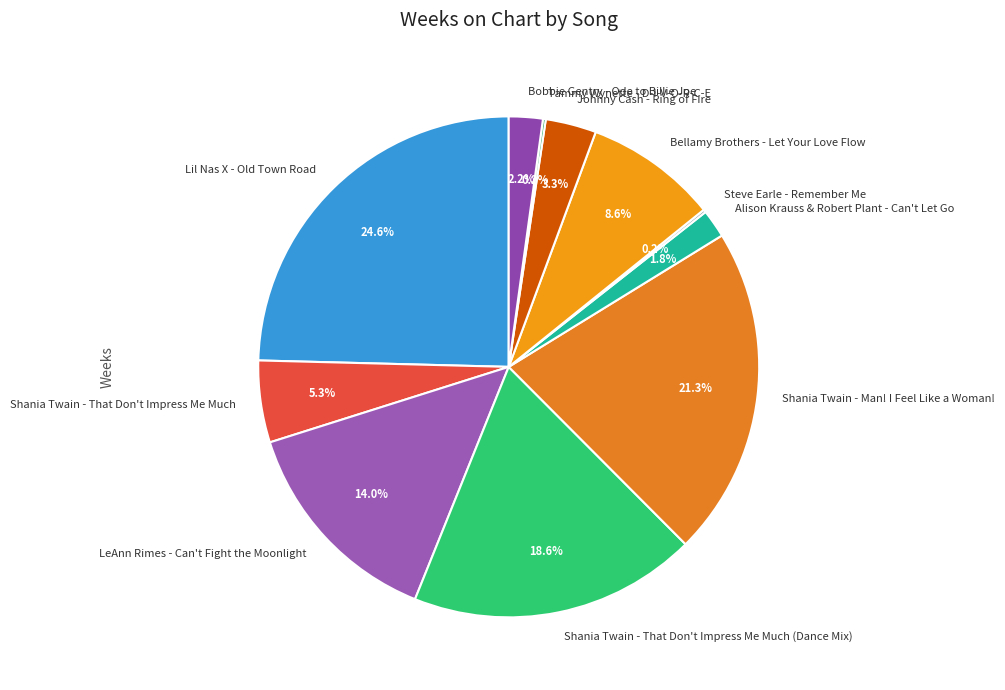

Which category has the biggest portion of the pie?

Lil Nas X - Old Town Road